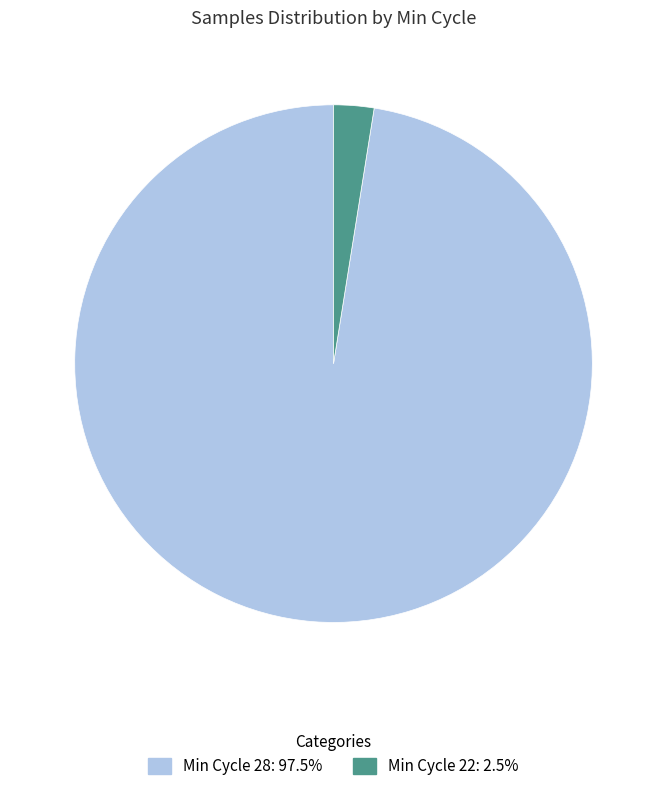

Does any single category account for the majority?

Yes